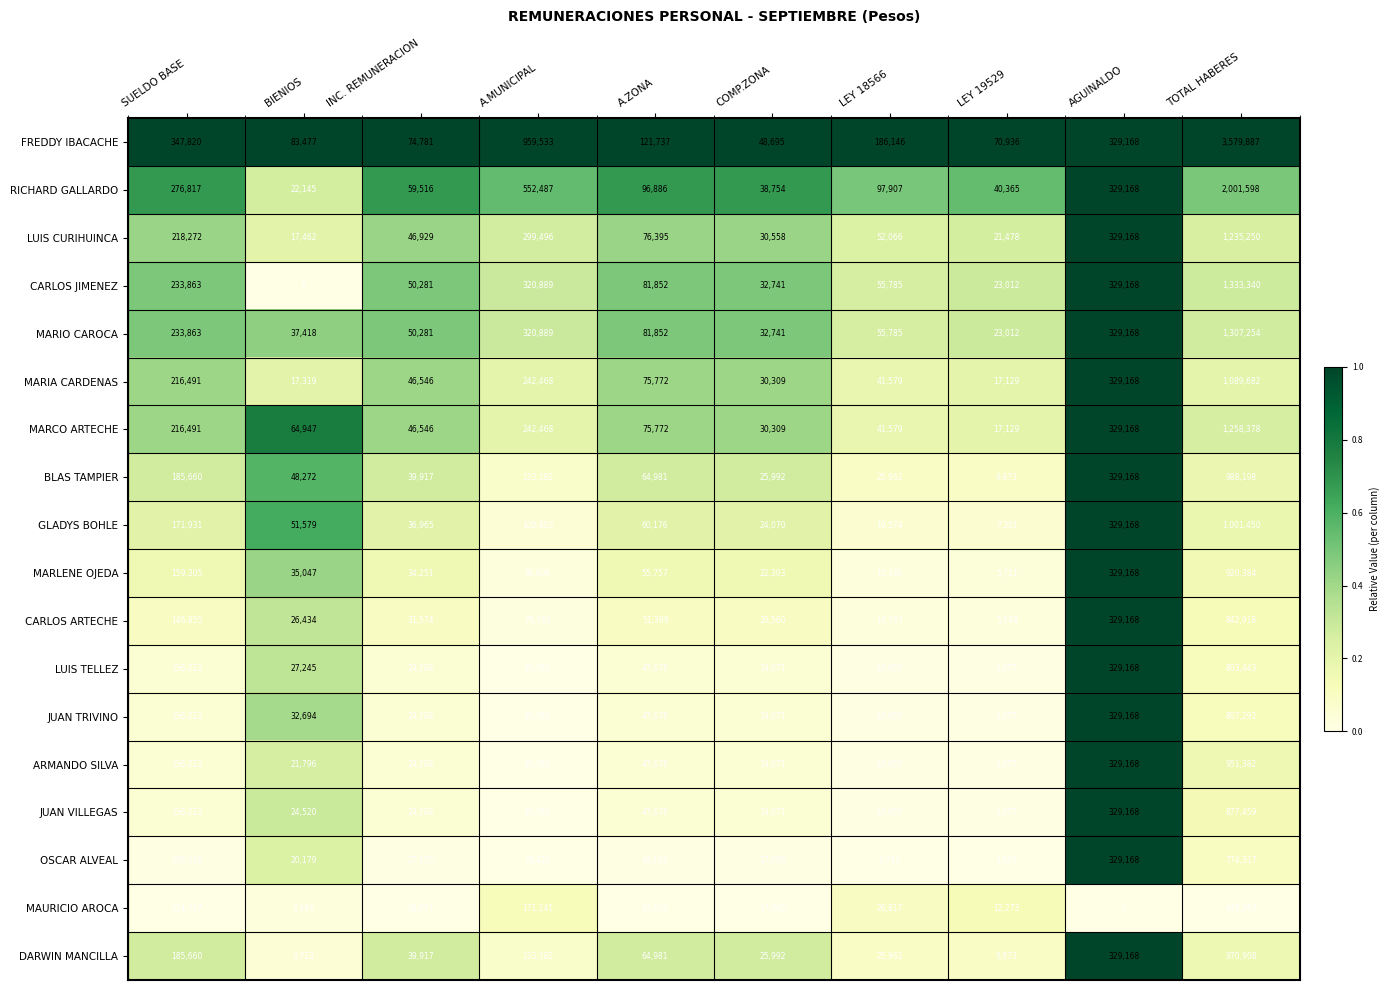

The JUAN VILLEGAS series shows 452855 at AGUINALDO. True or false?

False